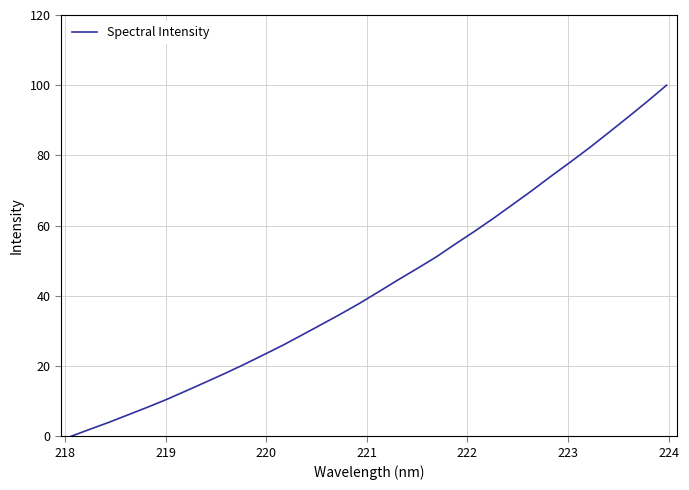

What is the difference between the maximum and minimum values?

100.0